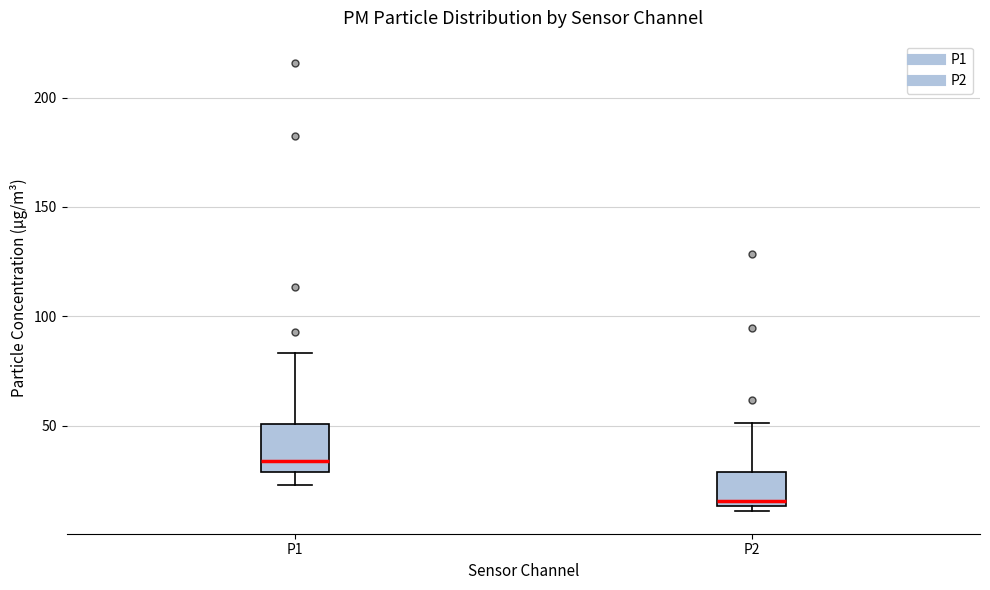

Reading left to right, read every box against the y-axis: the position of its median line, the range the box covers, and the ends of its whiskers. The values are not printed on the chart, so give them approximately, as read against the axis.

P1: median 35, box 30 to 50, whiskers 25 to 85
P2: median 15 (just above the box's lower edge), box 15 to 30, whiskers 10 to 50